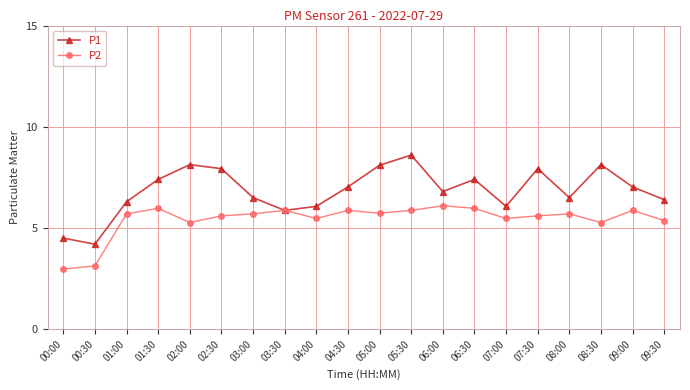

Where does the P2 series first go above 5?

01:00